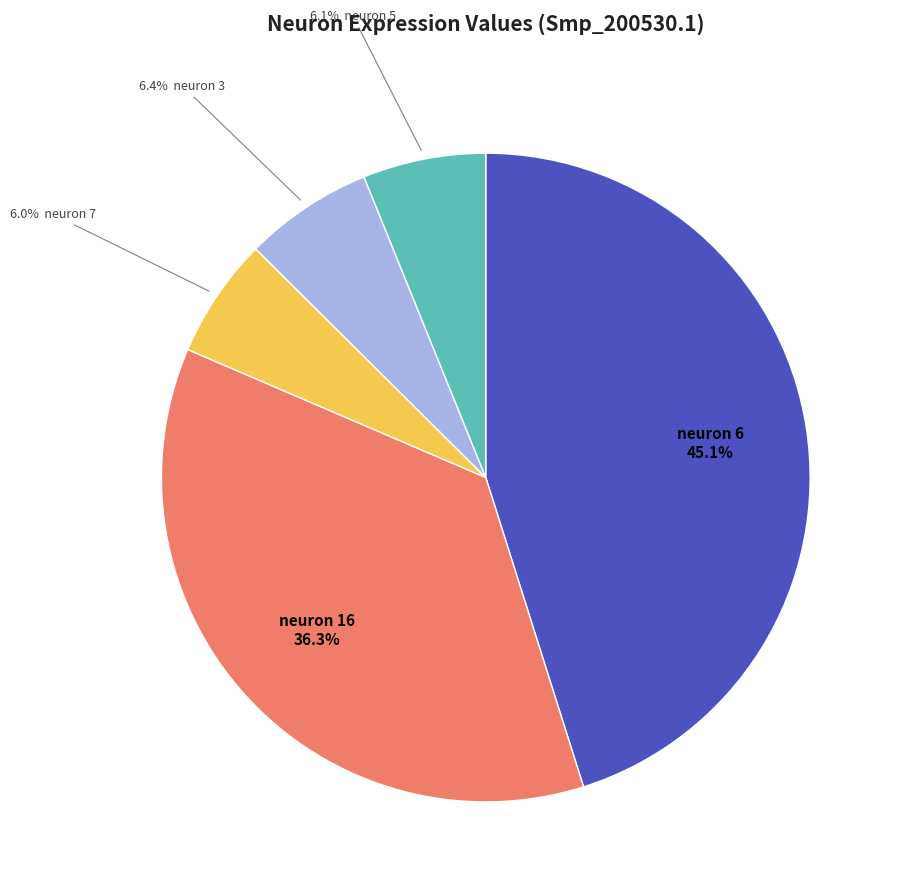

How many slices are in this pie chart?

5